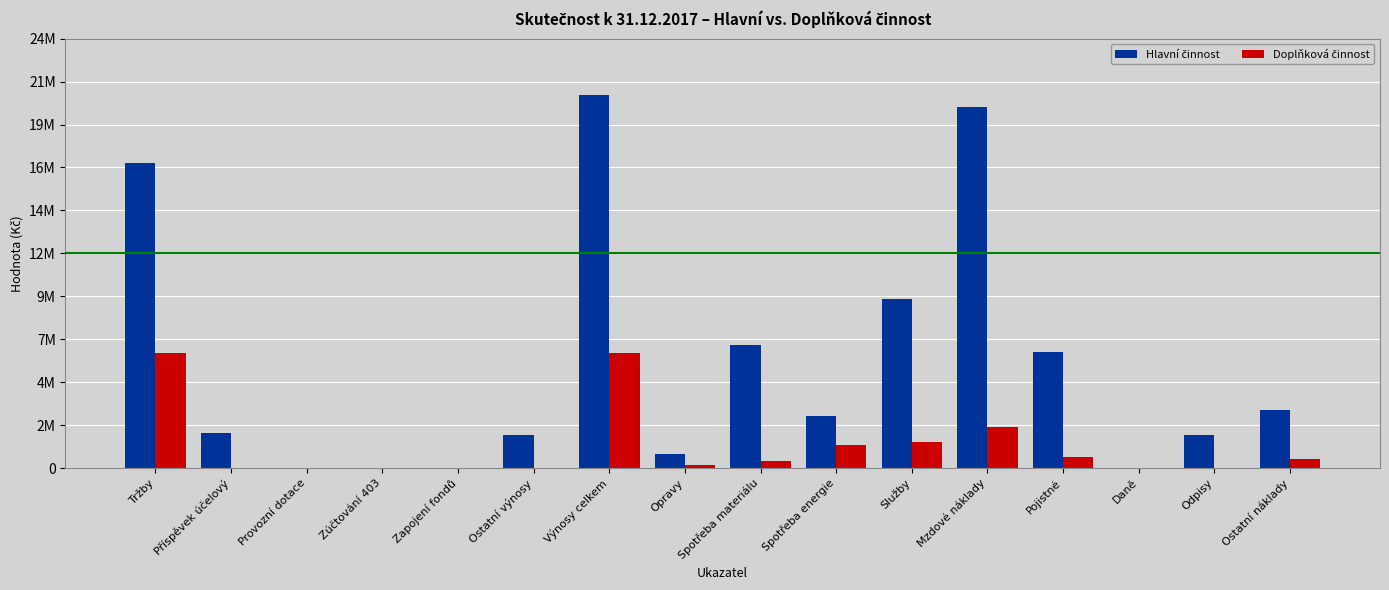

Are the bars grouped side by side (vs. stacked)?

Yes